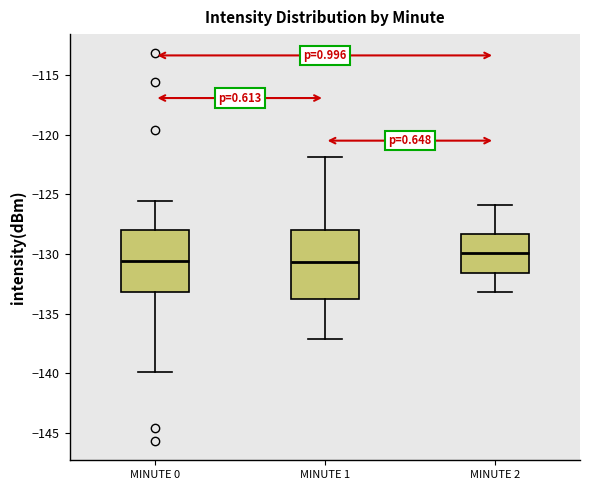

Reading left to right, read every box against the y-axis: the position of its median line, the range the box covers, and the ends of its whiskers. The values are not printed on the chart, so give them approximately, as read against the axis.

MINUTE 0: median -130.5, box -133.0 to -128.0, whiskers -140.0 to -125.5
MINUTE 1: median -130.5, box -134.0 to -128.0, whiskers -137.0 to -122.0
MINUTE 2: median -130.0, box -131.5 to -128.5, whiskers -133.0 to -126.0